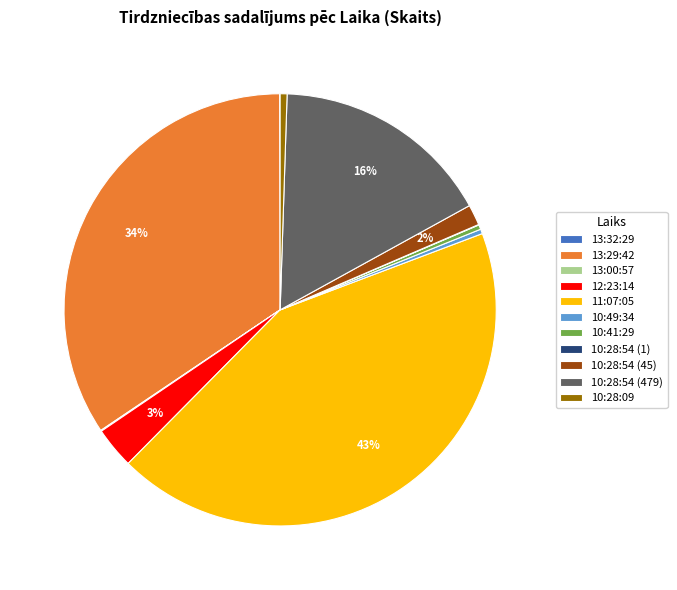

Is there a majority slice in this chart?

No